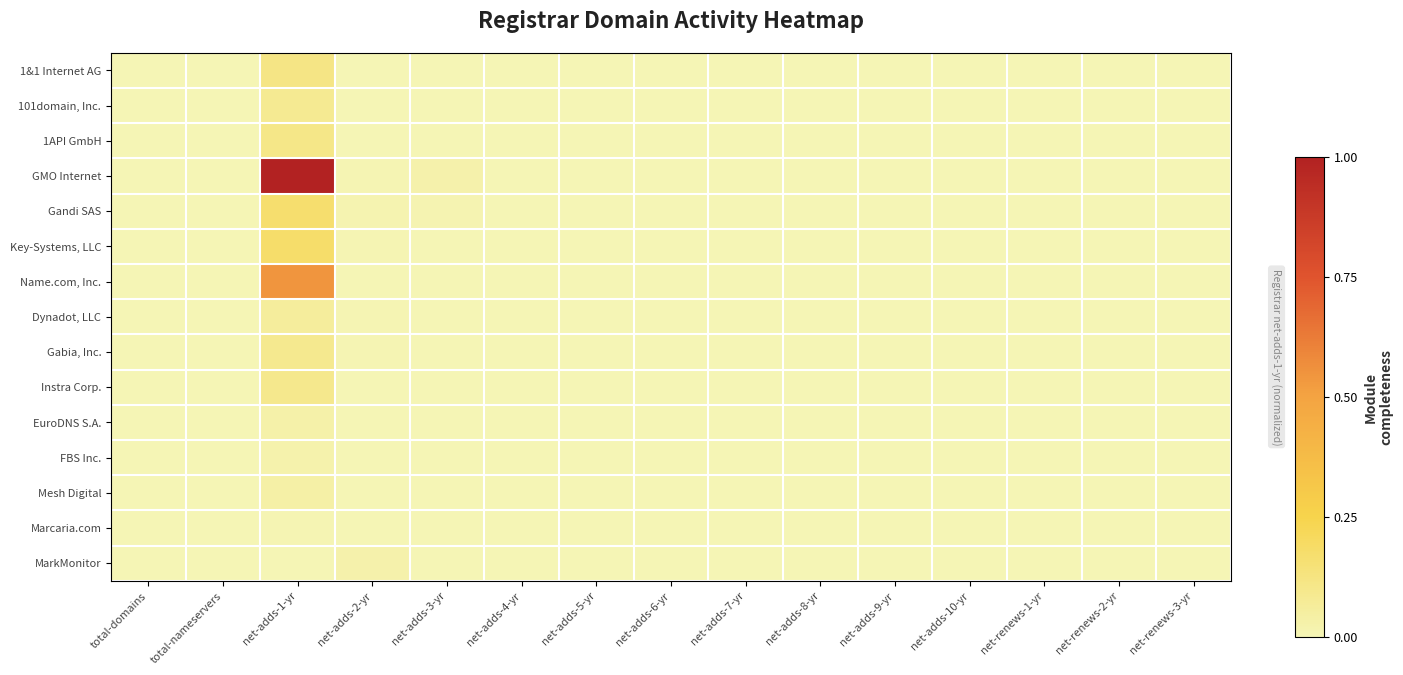

Reading right to left, extract all data points from this chart.

1&1 Internet AG: net-renews-3-yr=0.0	net-renews-2-yr=0.0	net-renews-1-yr=0.0	net-adds-10-yr=0.0	net-adds-9-yr=0.0	net-adds-8-yr=0.0	net-adds-7-yr=0.0	net-adds-6-yr=0.0	net-adds-5-yr=0.0	net-adds-4-yr=0.0	net-adds-3-yr=0.0	net-adds-2-yr=0.0	net-adds-1-yr=0.1	total-nameservers=0.0	total-domains=0.0
101domain, Inc.: net-renews-3-yr=0.0	net-renews-2-yr=0.0	net-renews-1-yr=0.0	net-adds-10-yr=0.0	net-adds-9-yr=0.0	net-adds-8-yr=0.0	net-adds-7-yr=0.0	net-adds-6-yr=0.0	net-adds-5-yr=0.0	net-adds-4-yr=0.0	net-adds-3-yr=0.0	net-adds-2-yr=0.0	net-adds-1-yr=0.1	total-nameservers=0.0	total-domains=0.0
1API GmbH: net-renews-3-yr=0.0	net-renews-2-yr=0.0	net-renews-1-yr=0.0	net-adds-10-yr=0.0	net-adds-9-yr=0.0	net-adds-8-yr=0.0	net-adds-7-yr=0.0	net-adds-6-yr=0.0	net-adds-5-yr=0.0	net-adds-4-yr=0.0	net-adds-3-yr=0.0	net-adds-2-yr=0.0	net-adds-1-yr=0.1	total-nameservers=0.0	total-domains=0.0
GMO Internet: net-renews-3-yr=0.0	net-renews-2-yr=0.0	net-renews-1-yr=0.0	net-adds-10-yr=0.0	net-adds-9-yr=0.0	net-adds-8-yr=0.0	net-adds-7-yr=0.0	net-adds-6-yr=0.0	net-adds-5-yr=0.0	net-adds-4-yr=0.0	net-adds-3-yr=0.0	net-adds-2-yr=0.0	net-adds-1-yr=1.0	total-nameservers=0.0	total-domains=0.0
Gandi SAS: net-renews-3-yr=0.0	net-renews-2-yr=0.0	net-renews-1-yr=0.0	net-adds-10-yr=0.0	net-adds-9-yr=0.0	net-adds-8-yr=0.0	net-adds-7-yr=0.0	net-adds-6-yr=0.0	net-adds-5-yr=0.0	net-adds-4-yr=0.0	net-adds-3-yr=0.0	net-adds-2-yr=0.0	net-adds-1-yr=0.2	total-nameservers=0.0	total-domains=0.0
Key-Systems, LLC: net-renews-3-yr=0.0	net-renews-2-yr=0.0	net-renews-1-yr=0.0	net-adds-10-yr=0.0	net-adds-9-yr=0.0	net-adds-8-yr=0.0	net-adds-7-yr=0.0	net-adds-6-yr=0.0	net-adds-5-yr=0.0	net-adds-4-yr=0.0	net-adds-3-yr=0.0	net-adds-2-yr=0.0	net-adds-1-yr=0.2	total-nameservers=0.0	total-domains=0.0
Name.com, Inc.: net-renews-3-yr=0.0	net-renews-2-yr=0.0	net-renews-1-yr=0.0	net-adds-10-yr=0.0	net-adds-9-yr=0.0	net-adds-8-yr=0.0	net-adds-7-yr=0.0	net-adds-6-yr=0.0	net-adds-5-yr=0.0	net-adds-4-yr=0.0	net-adds-3-yr=0.0	net-adds-2-yr=0.0	net-adds-1-yr=0.5	total-nameservers=0.0	total-domains=0.0
Dynadot, LLC: net-renews-3-yr=0.0	net-renews-2-yr=0.0	net-renews-1-yr=0.0	net-adds-10-yr=0.0	net-adds-9-yr=0.0	net-adds-8-yr=0.0	net-adds-7-yr=0.0	net-adds-6-yr=0.0	net-adds-5-yr=0.0	net-adds-4-yr=0.0	net-adds-3-yr=0.0	net-adds-2-yr=0.0	net-adds-1-yr=0.1	total-nameservers=0.0	total-domains=0.0
Gabia, Inc.: net-renews-3-yr=0.0	net-renews-2-yr=0.0	net-renews-1-yr=0.0	net-adds-10-yr=0.0	net-adds-9-yr=0.0	net-adds-8-yr=0.0	net-adds-7-yr=0.0	net-adds-6-yr=0.0	net-adds-5-yr=0.0	net-adds-4-yr=0.0	net-adds-3-yr=0.0	net-adds-2-yr=0.0	net-adds-1-yr=0.1	total-nameservers=0.0	total-domains=0.0
Instra Corp.: net-renews-3-yr=0.0	net-renews-2-yr=0.0	net-renews-1-yr=0.0	net-adds-10-yr=0.0	net-adds-9-yr=0.0	net-adds-8-yr=0.0	net-adds-7-yr=0.0	net-adds-6-yr=0.0	net-adds-5-yr=0.0	net-adds-4-yr=0.0	net-adds-3-yr=0.0	net-adds-2-yr=0.0	net-adds-1-yr=0.1	total-nameservers=0.0	total-domains=0.0
EuroDNS S.A.: net-renews-3-yr=0.0	net-renews-2-yr=0.0	net-renews-1-yr=0.0	net-adds-10-yr=0.0	net-adds-9-yr=0.0	net-adds-8-yr=0.0	net-adds-7-yr=0.0	net-adds-6-yr=0.0	net-adds-5-yr=0.0	net-adds-4-yr=0.0	net-adds-3-yr=0.0	net-adds-2-yr=0.0	net-adds-1-yr=0.0	total-nameservers=0.0	total-domains=0.0
FBS Inc.: net-renews-3-yr=0.0	net-renews-2-yr=0.0	net-renews-1-yr=0.0	net-adds-10-yr=0.0	net-adds-9-yr=0.0	net-adds-8-yr=0.0	net-adds-7-yr=0.0	net-adds-6-yr=0.0	net-adds-5-yr=0.0	net-adds-4-yr=0.0	net-adds-3-yr=0.0	net-adds-2-yr=0.0	net-adds-1-yr=0.0	total-nameservers=0.0	total-domains=0.0
Mesh Digital: net-renews-3-yr=0.0	net-renews-2-yr=0.0	net-renews-1-yr=0.0	net-adds-10-yr=0.0	net-adds-9-yr=0.0	net-adds-8-yr=0.0	net-adds-7-yr=0.0	net-adds-6-yr=0.0	net-adds-5-yr=0.0	net-adds-4-yr=0.0	net-adds-3-yr=0.0	net-adds-2-yr=0.0	net-adds-1-yr=0.0	total-nameservers=0.0	total-domains=0.0
Marcaria.com: net-renews-3-yr=0.0	net-renews-2-yr=0.0	net-renews-1-yr=0.0	net-adds-10-yr=0.0	net-adds-9-yr=0.0	net-adds-8-yr=0.0	net-adds-7-yr=0.0	net-adds-6-yr=0.0	net-adds-5-yr=0.0	net-adds-4-yr=0.0	net-adds-3-yr=0.0	net-adds-2-yr=0.0	net-adds-1-yr=0.0	total-nameservers=0.0	total-domains=0.0
MarkMonitor: net-renews-3-yr=0.0	net-renews-2-yr=0.0	net-renews-1-yr=0.0	net-adds-10-yr=0.0	net-adds-9-yr=0.0	net-adds-8-yr=0.0	net-adds-7-yr=0.0	net-adds-6-yr=0.0	net-adds-5-yr=0.0	net-adds-4-yr=0.0	net-adds-3-yr=0.0	net-adds-2-yr=0.0	net-adds-1-yr=0.0	total-nameservers=0.0	total-domains=0.0